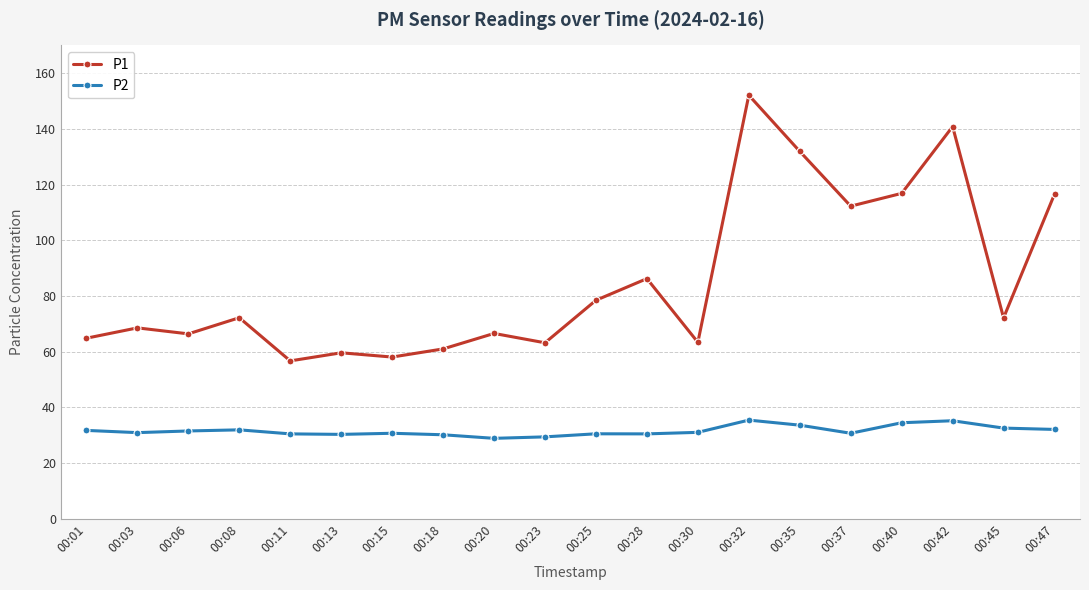

Rank the series by their maximum value, from lowest to highest.

P2, P1